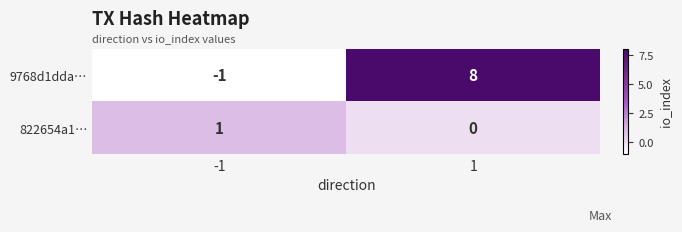

How many categories are shown in the chart?

2